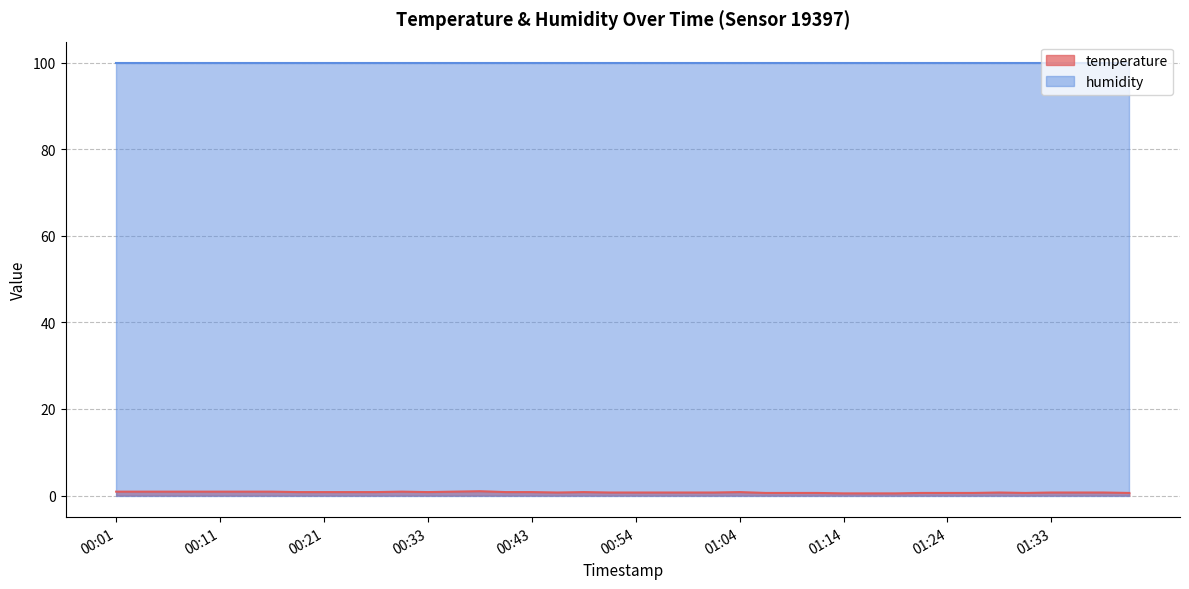

True or false: the data shows 1.5 at 00:16.

False